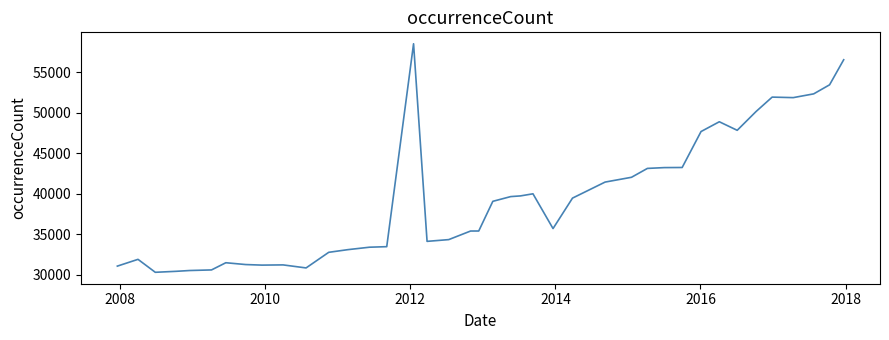

What is the maximum value shown in the chart?

58541